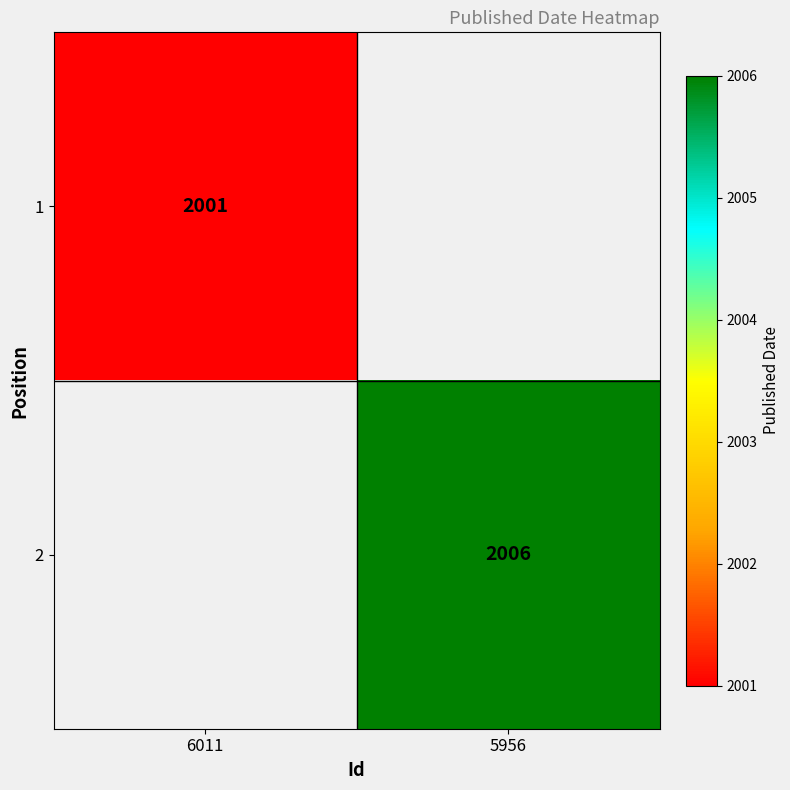

The 1 series shows 1115 at 6011. True or false?

False